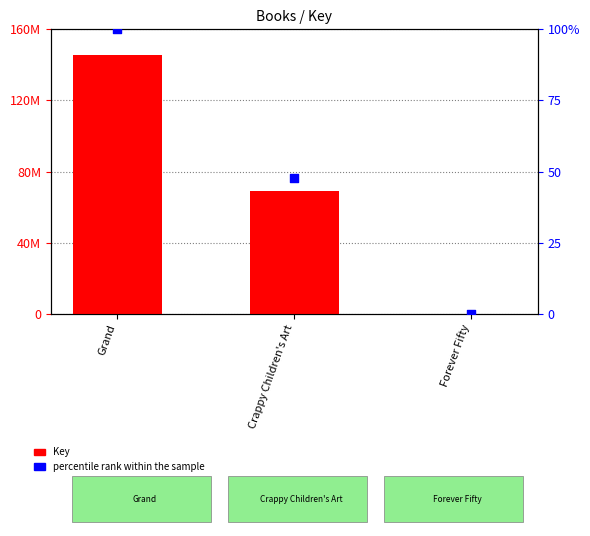

What is the total value across all series at Crappy Children's Art?

69258902.7